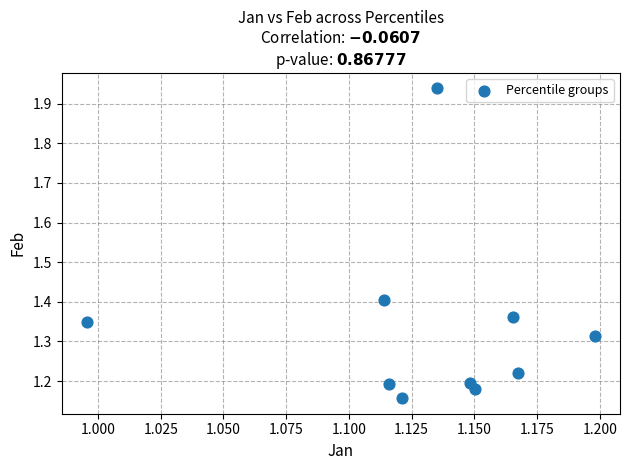

What is the average X value?

1.1